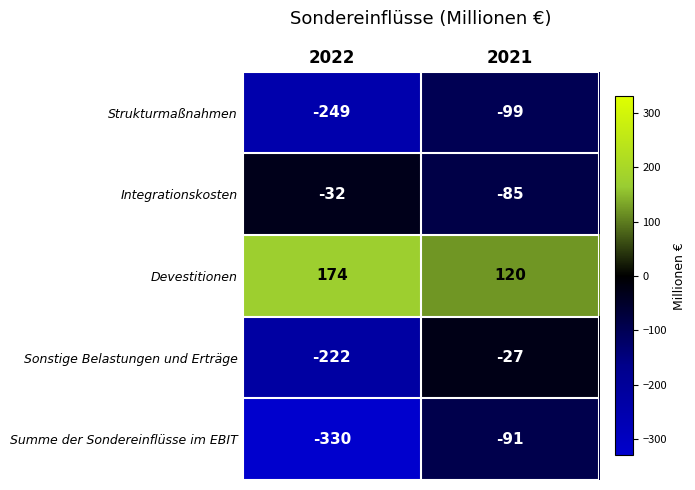

At which label is Sonstige Belastungen und Erträge closest to -124?

2021